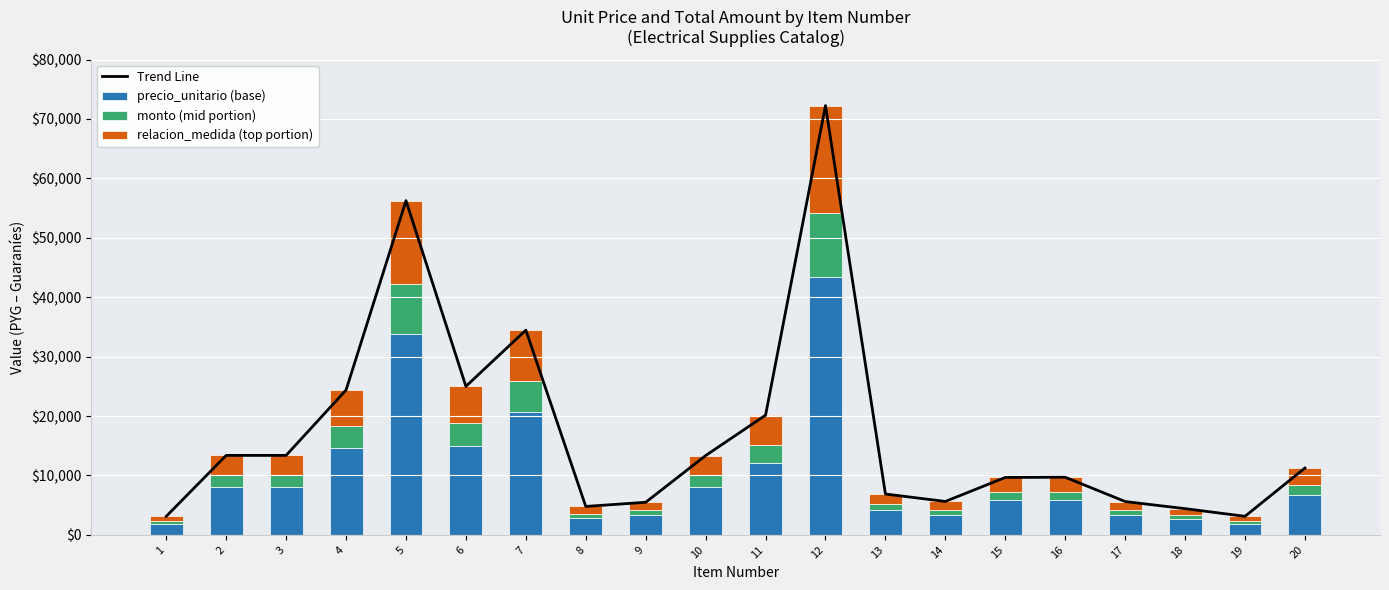

What is the maximum value for relacion_medida (top portion)?

18062